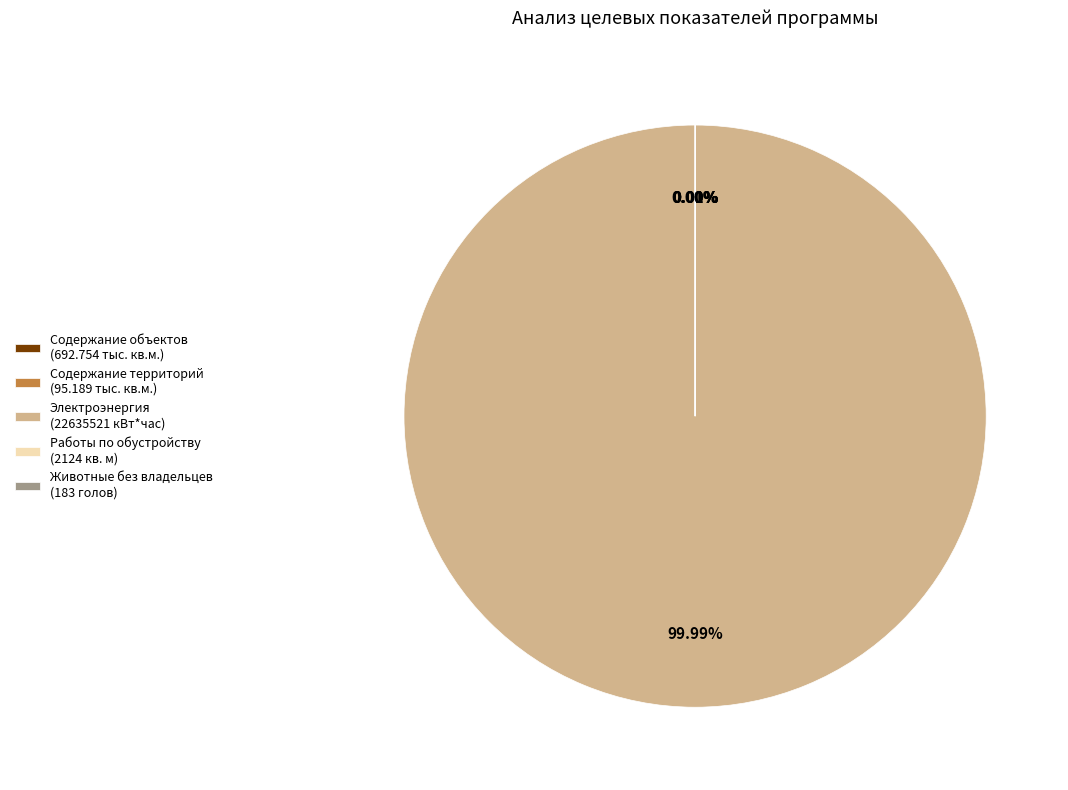

Does any single category account for the majority?

Yes